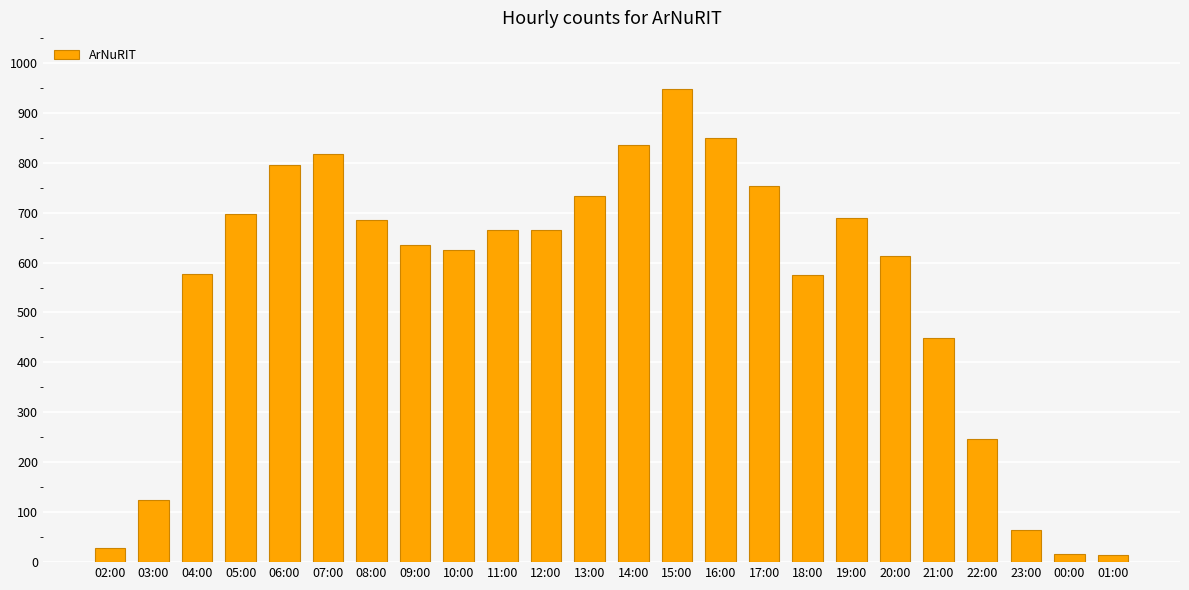

Is it true that the value at 19:00 is 167?

False